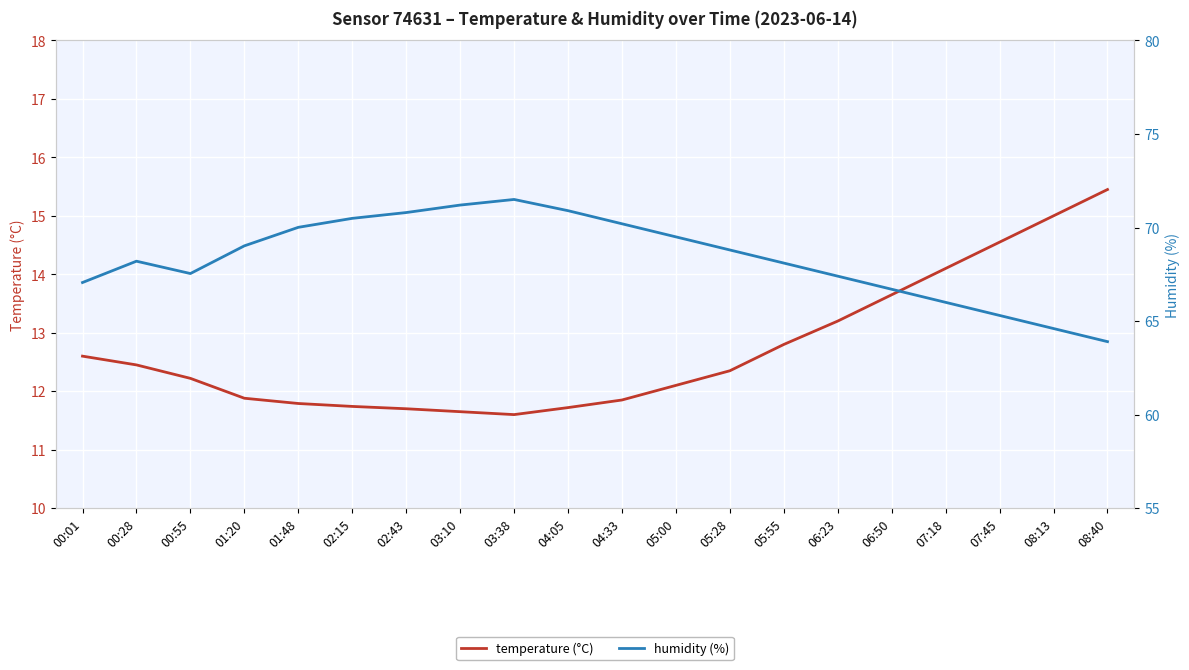

What is the difference between the highest and lowest values at 06:23?

54.2